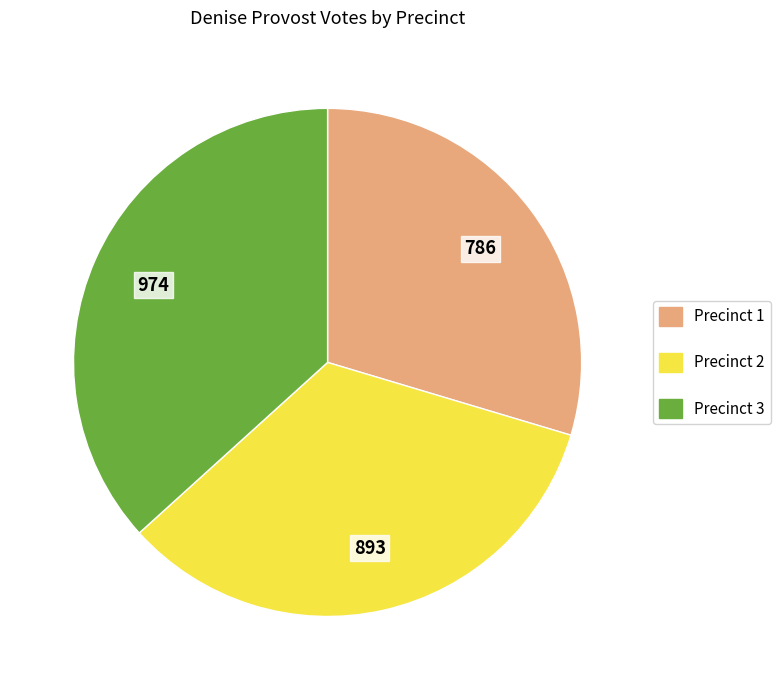

How many segments does this pie chart have?

3